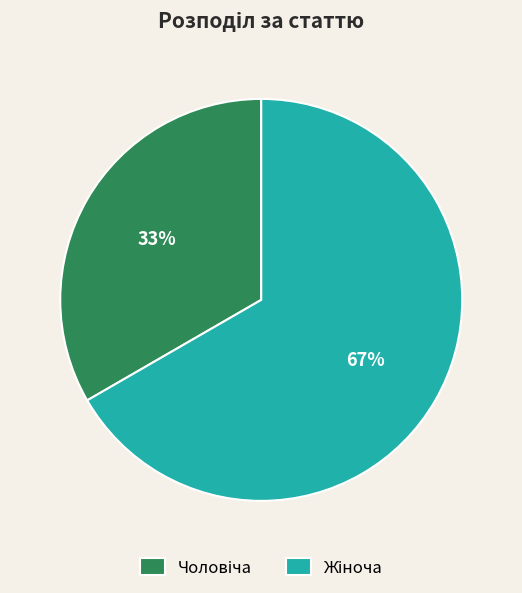

To the nearest percent, what is the average slice percentage?

50%